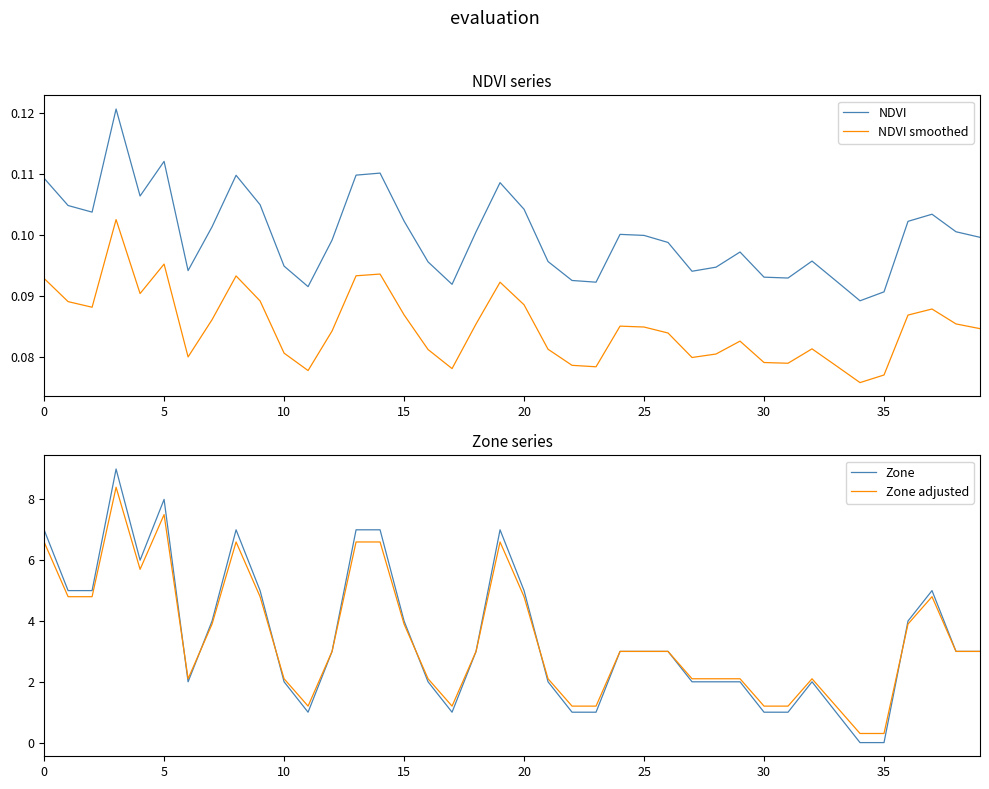

What are all the series names shown in the legend?

NDVI, NDVI smoothed, Zone, Zone adjusted